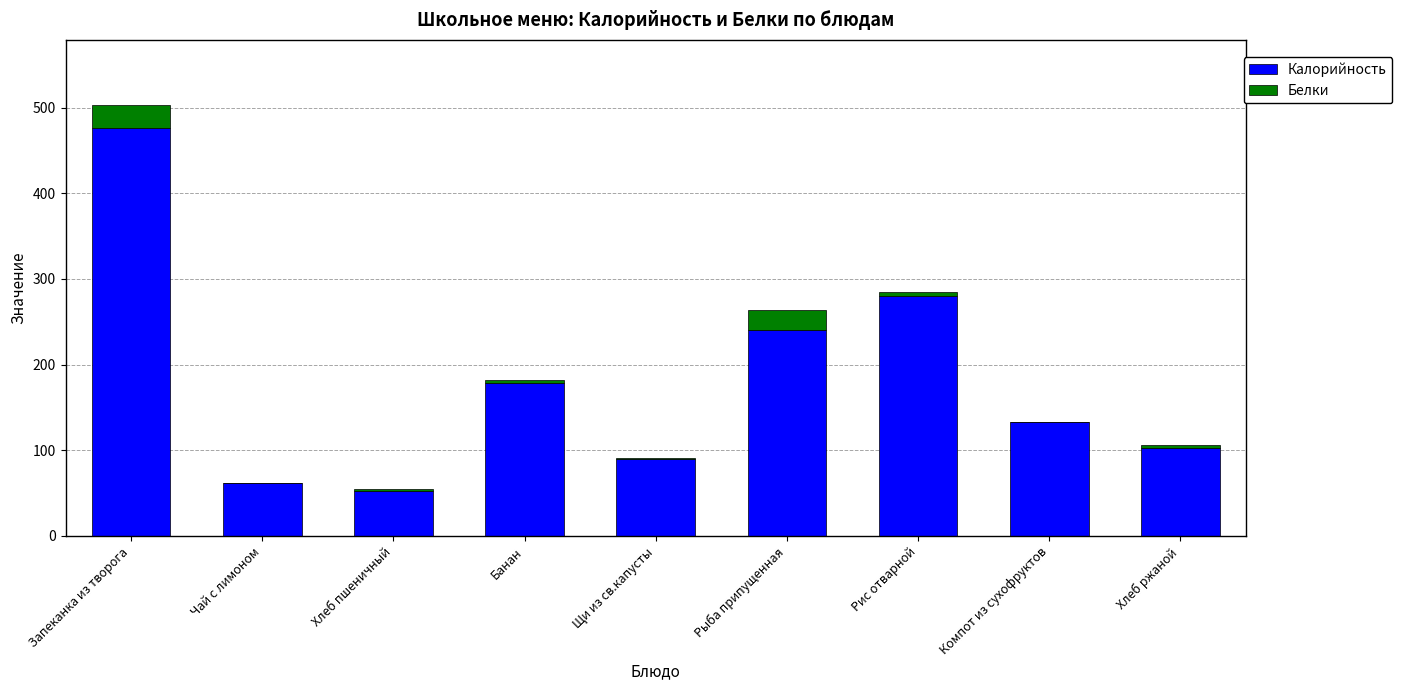

Is it true that Калорийность equals 178.8 at Банан?

True